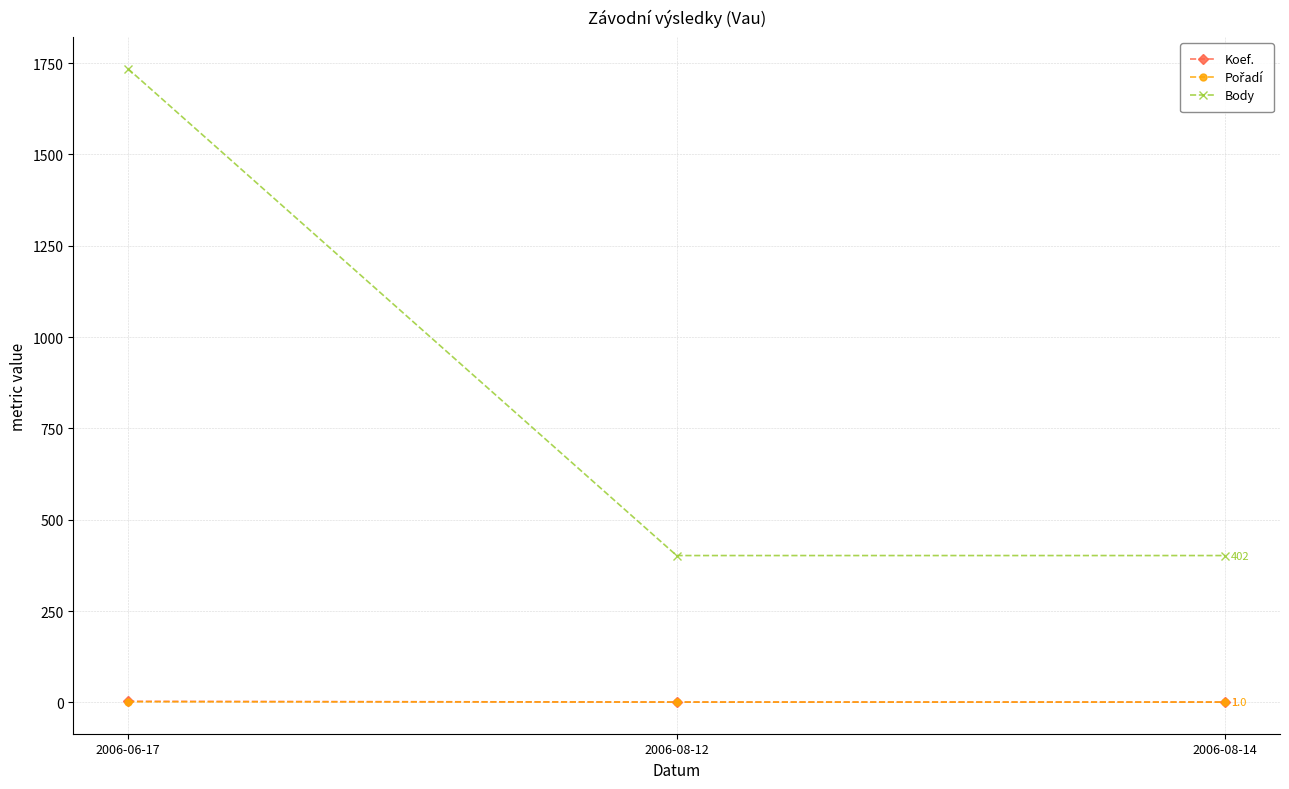

What is the approximate value of Koef. at 2006-06-17?

3